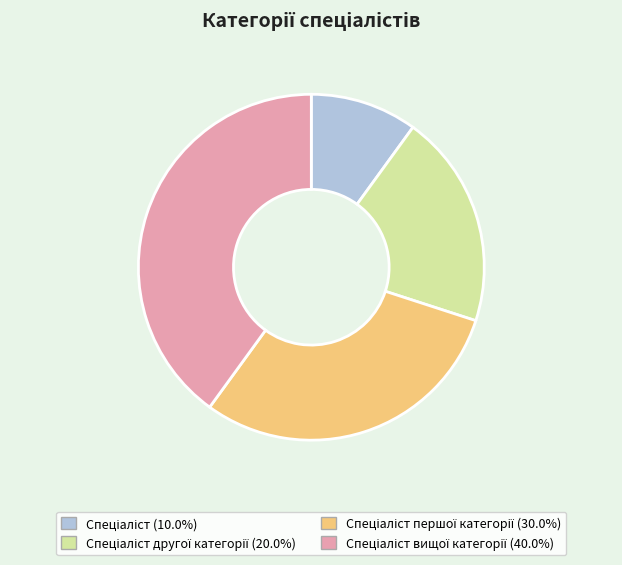

How many slices are in this pie chart?

4